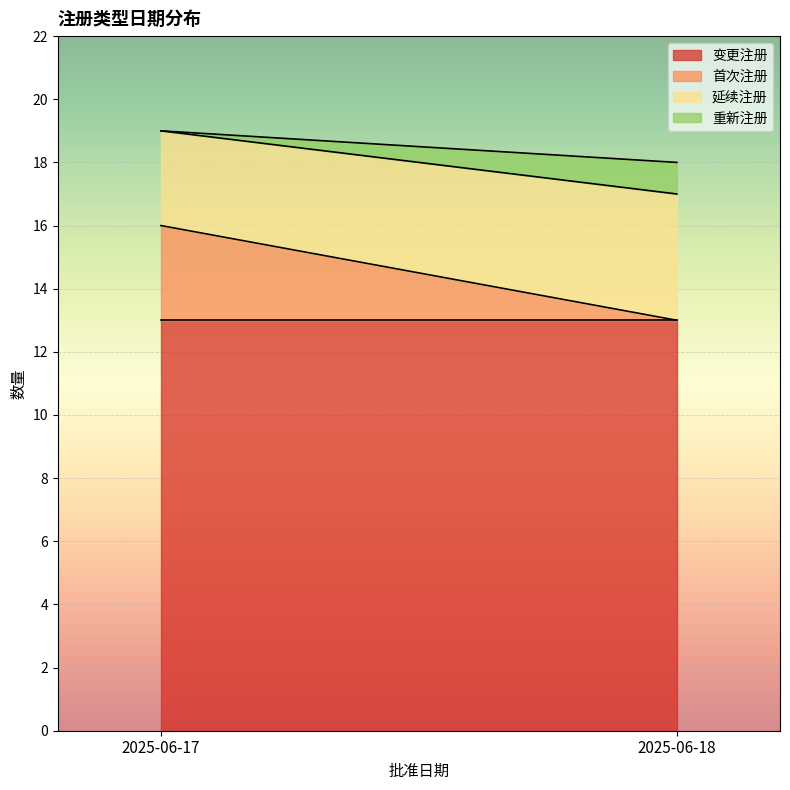

Is it true that 首次注册 equals 1 at 2025-06-17?

False